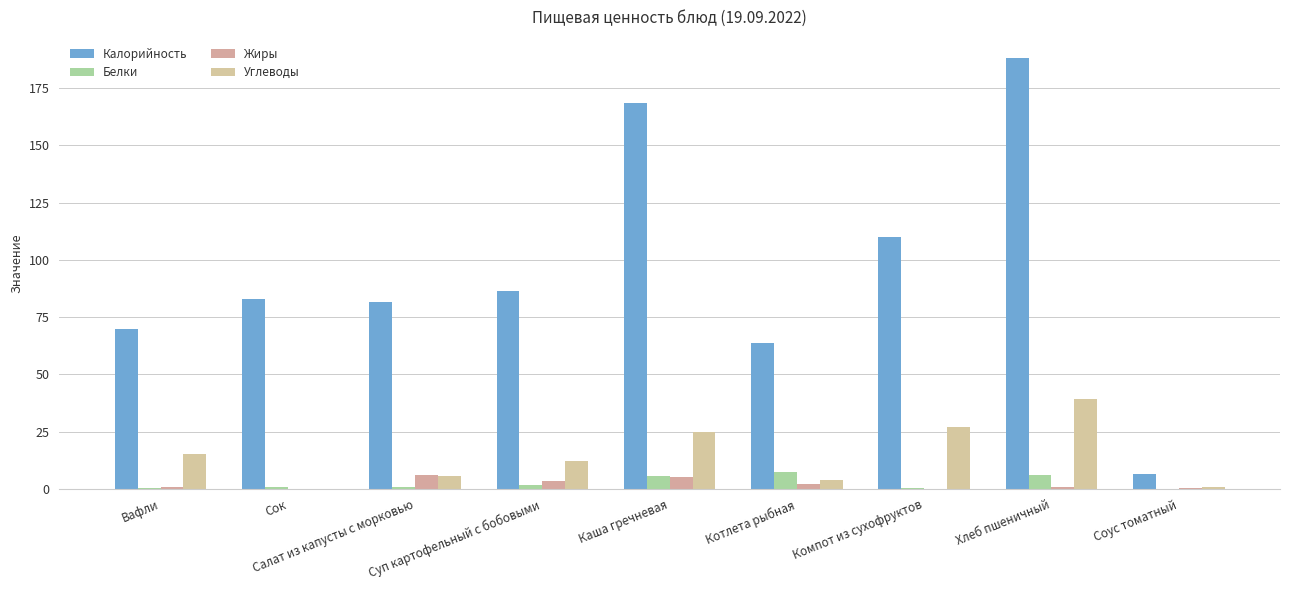

Count the number of categories in the chart.

9